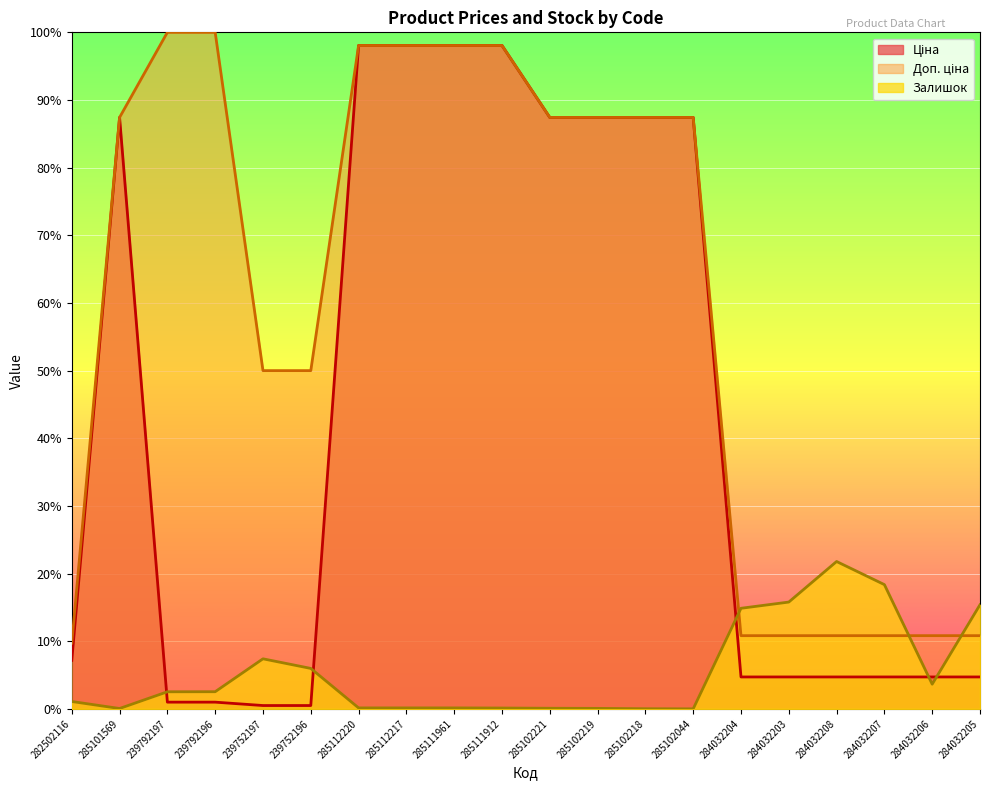

Which series changed the most between 284032204 and 284032207?

Залишок